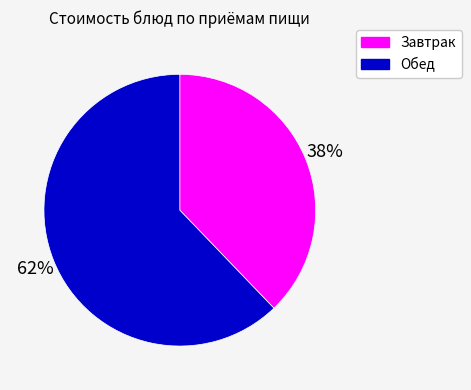

How many slices are in this pie chart?

2